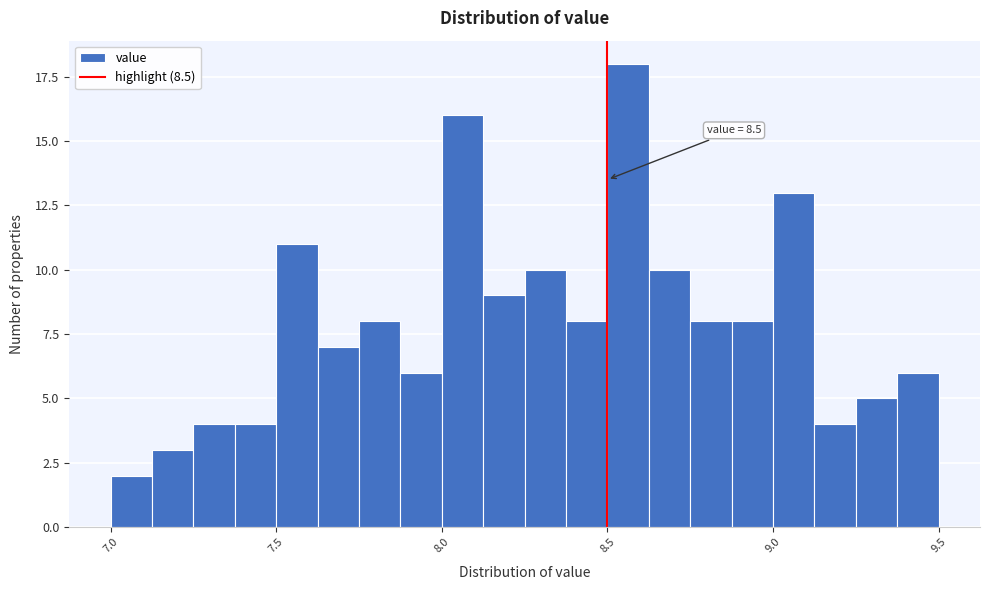

Around what value on the x-axis is the tallest bar? Give the approximate position of its centre, as read against the axis.

8.55